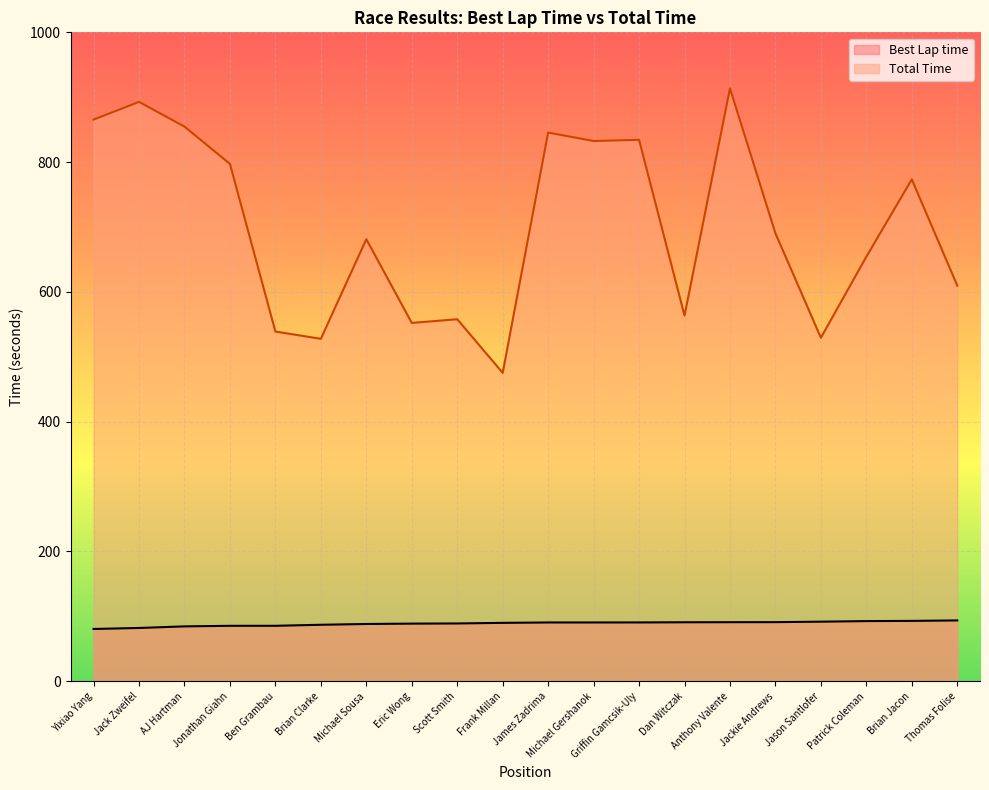

Which series has the largest total across all categories?

Total Time